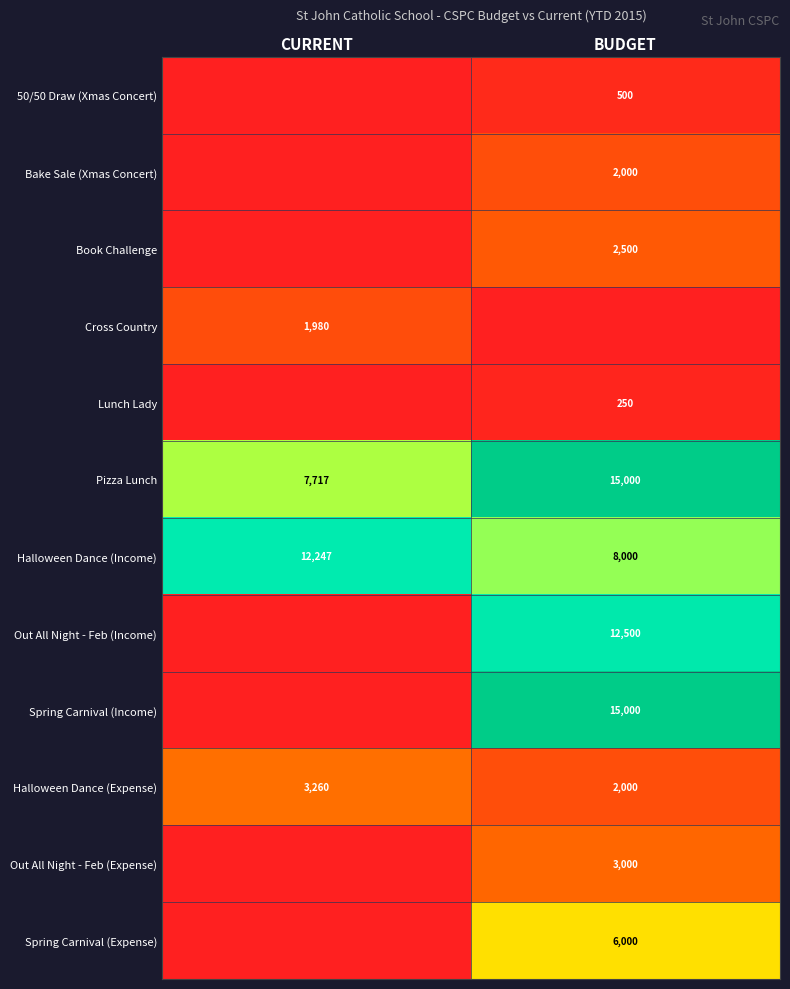

Read the Halloween Dance (Income) value at BUDGET, to the nearest 100.

8000